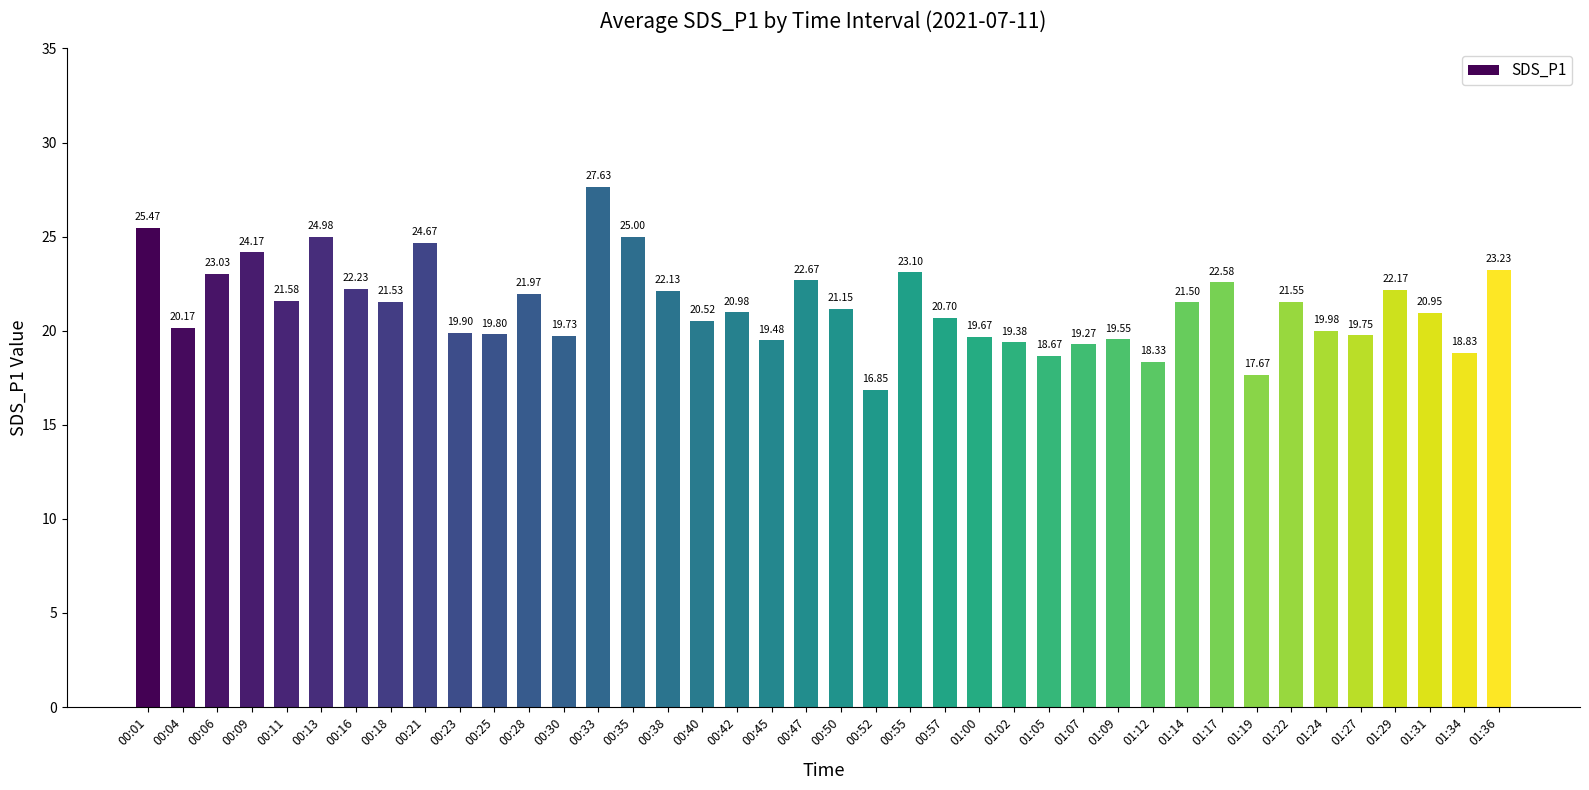

What is the change in value from 01:07 to 01:31?

+1.7